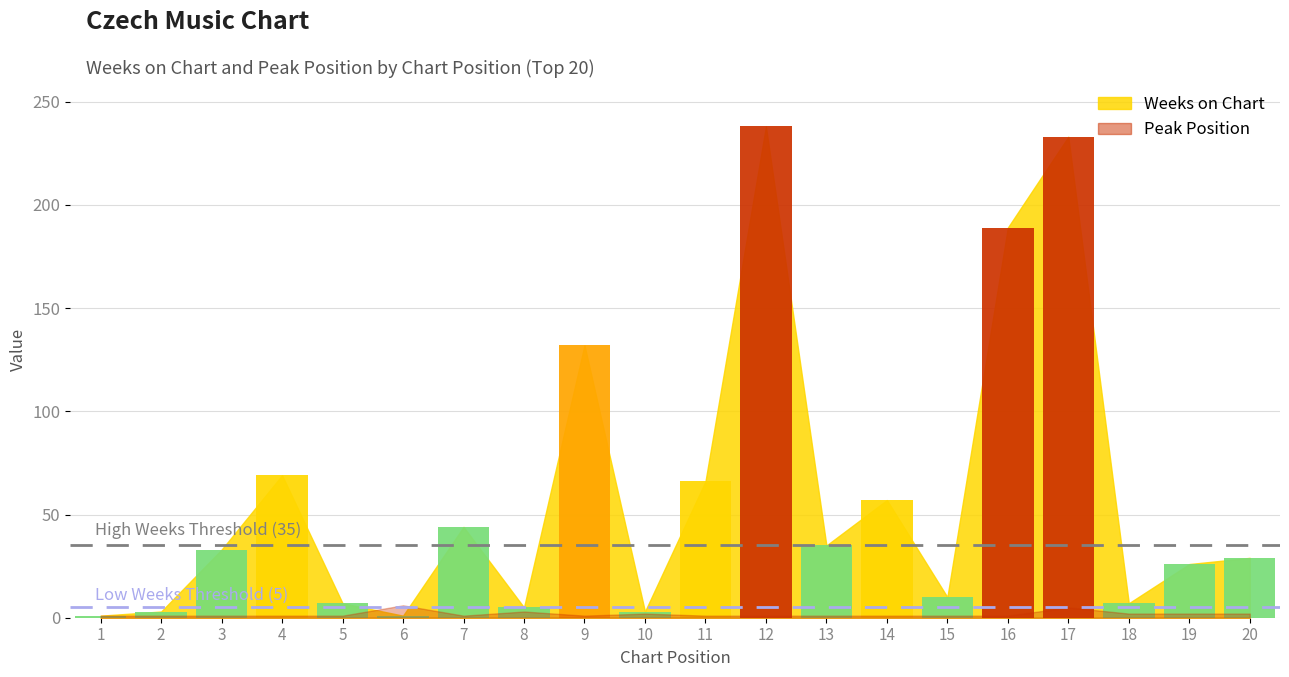

Between 13 and 19, which series saw the biggest shift?

Weeks on Chart